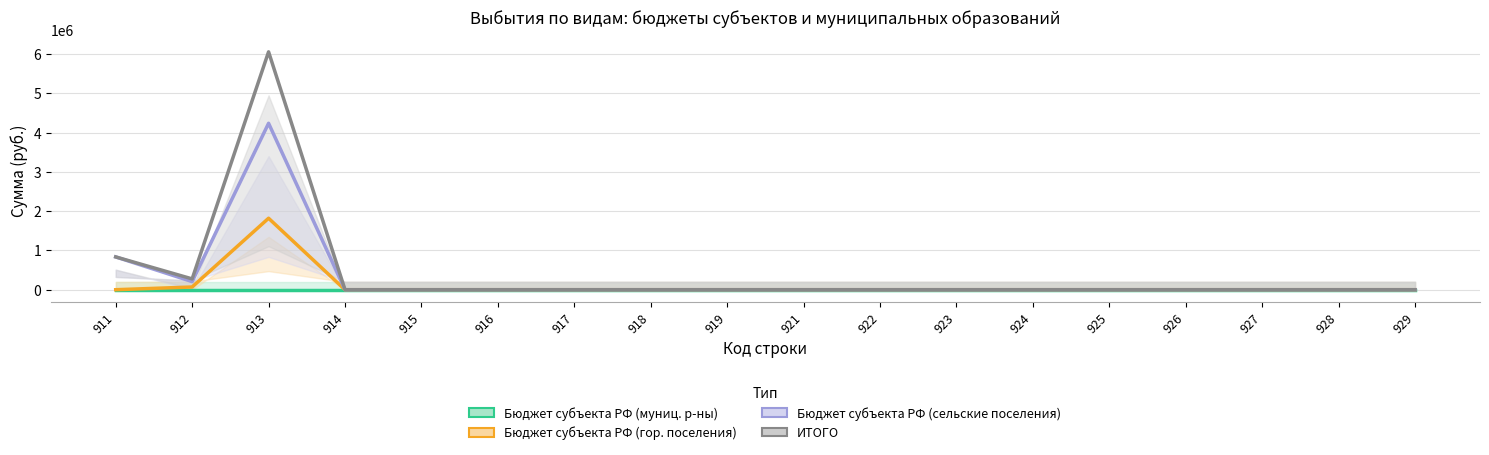

Reading left to right, transcribe all the data shown in this chart.

Бюджет субъекта РФ (муниц. р-ны): 0.0	0.0	0.0	0.0	0.0	0.0	0.0	0.0	0.0	0.0	0.0	0.0	0.0	0.0	0.0	0.0	0.0	0.0
Бюджет субъекта РФ (гор. поселения): 0.0	69091.0	1820835.0	0.0	0.0	0.0	0.0	0.0	0.0	0.0	0.0	0.0	0.0	0.0	0.0	0.0	0.0	0.0
Бюджет субъекта РФ (сельские поселения): 835420.5	206709.0	4239999.0	0.0	0.0	0.0	0.0	0.0	0.0	0.0	0.0	0.0	0.0	0.0	0.0	0.0	0.0	0.0
ИТОГО: 835420.5	275800.0	6060834.0	0.0	0.0	0.0	0.0	0.0	0.0	0.0	0.0	0.0	0.0	0.0	0.0	0.0	0.0	0.0